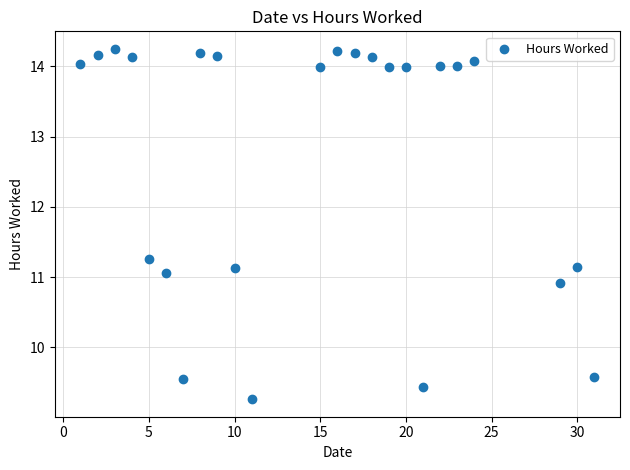

What is the range of Y values (max minus min)?

5.0